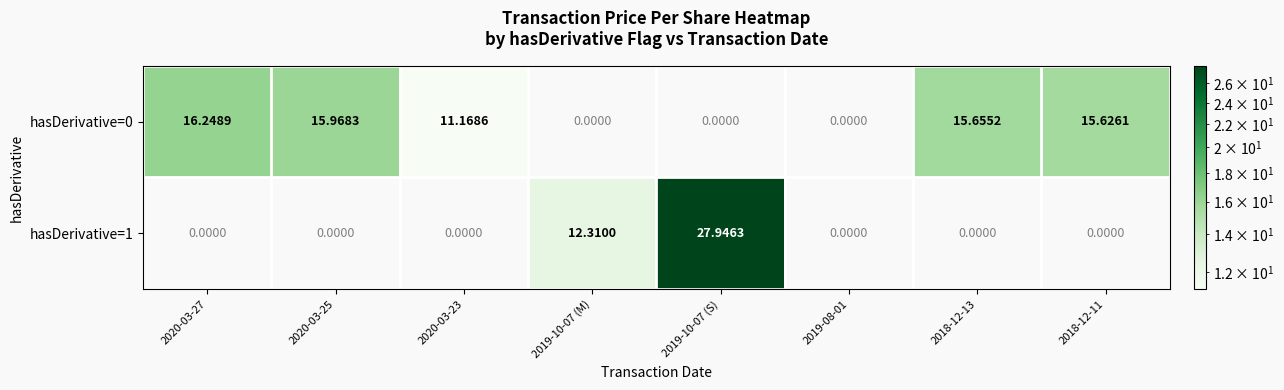

Which has a higher value, 2020-03-25 or 2020-03-27?

2020-03-27